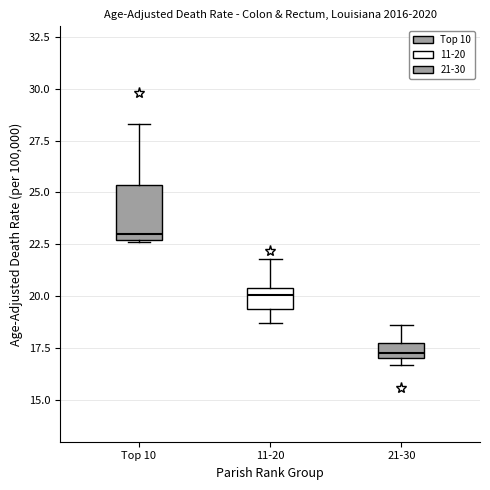

Comparing the boxes themselves (not the whiskers), which one is the tallest?

Top 10